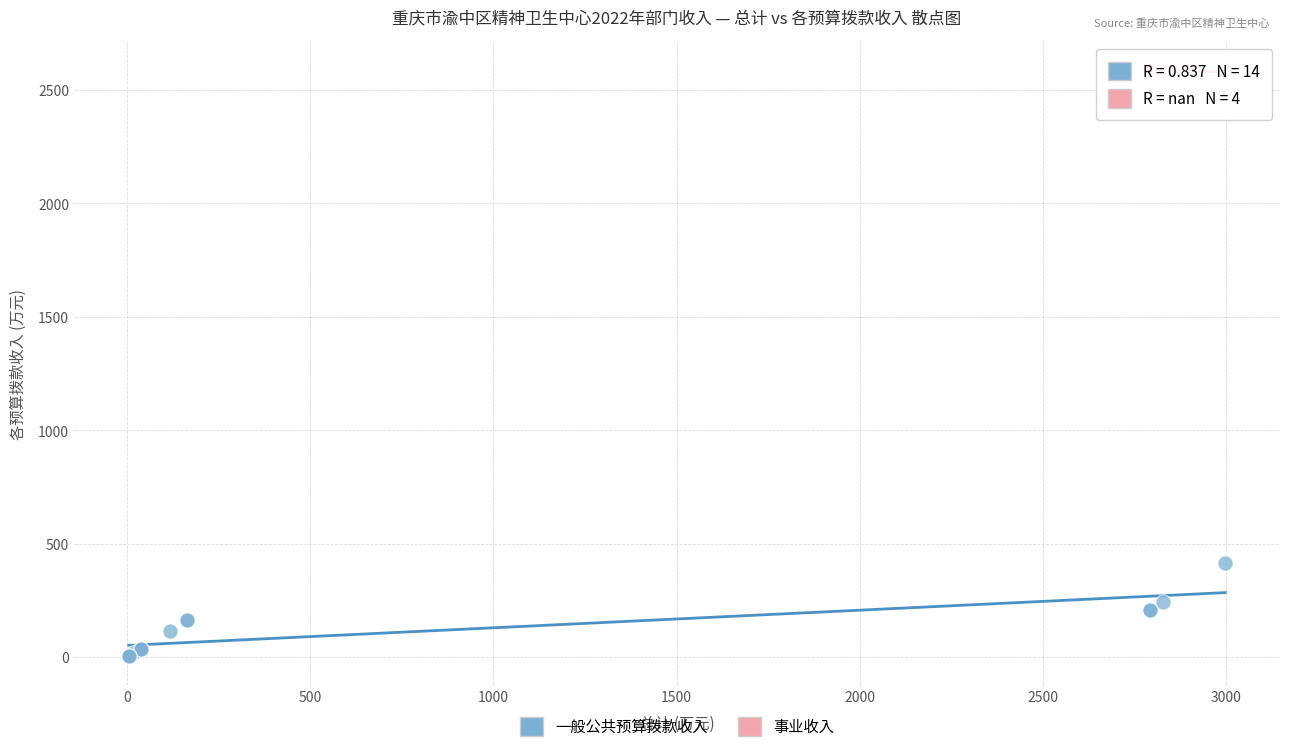

Which series contains the lowest Y value?

一般公共预算拨款收入